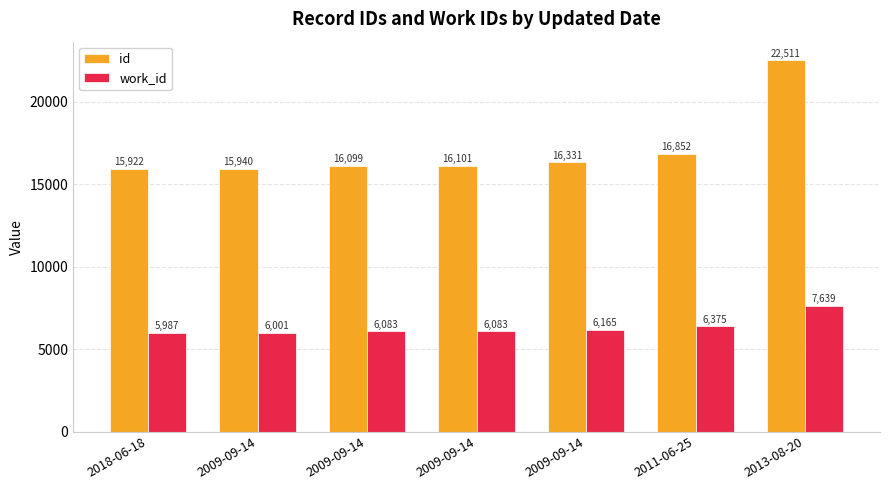

The value of work_id at 2011-06-25 is 6375. True or false?

True